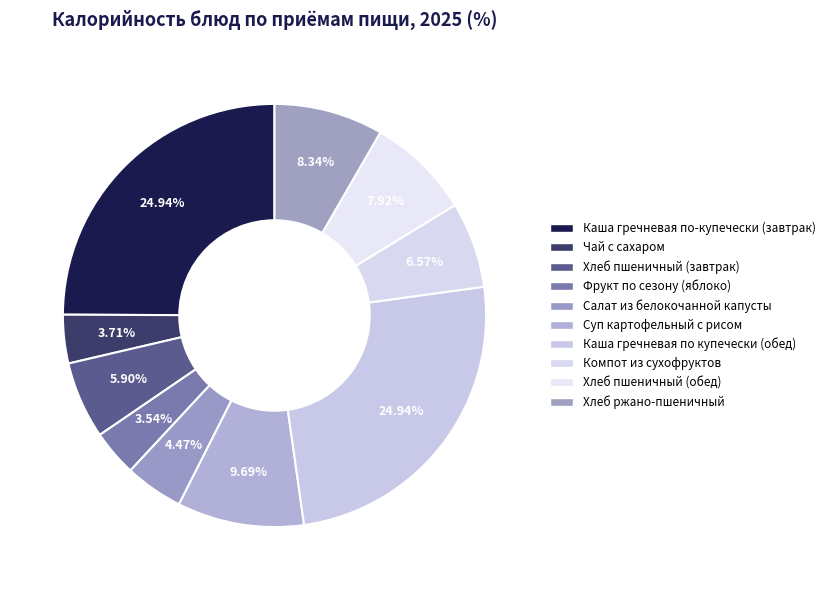

The Хлеб ржано-пшеничный slice represents 13% of the pie. True or false?

False